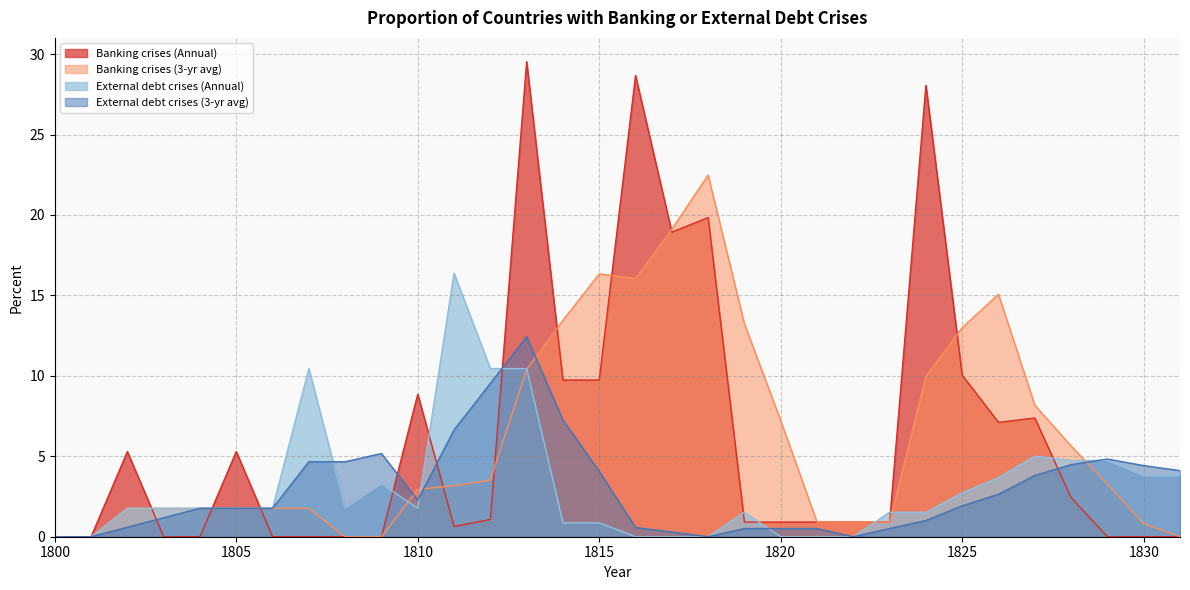

Where do Banking crises (3-yr avg) and Banking crises (Annual) first cross each other?

1802 and 1803